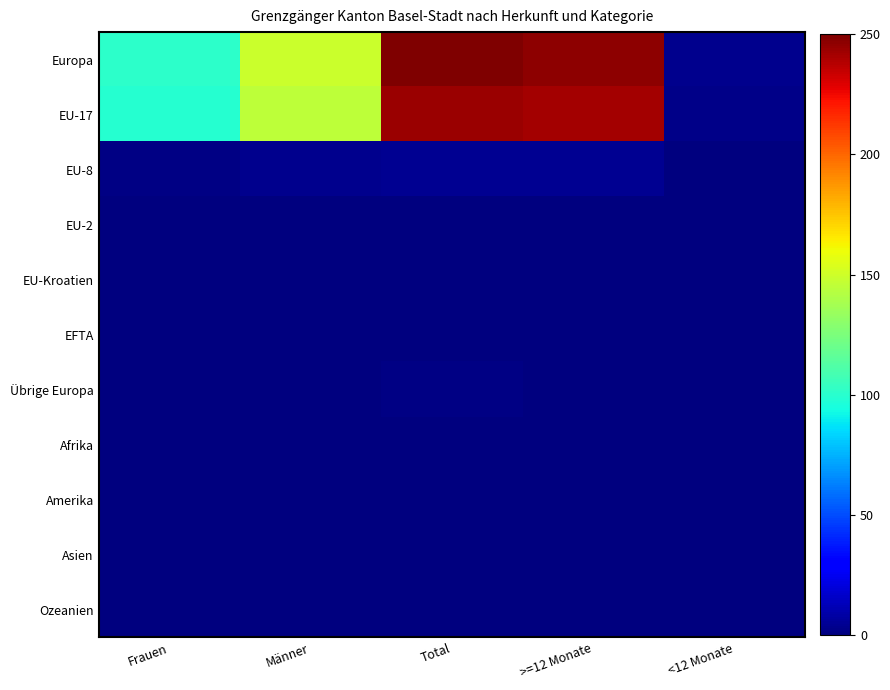

Which category has the lowest value across all series?

<12 Monate